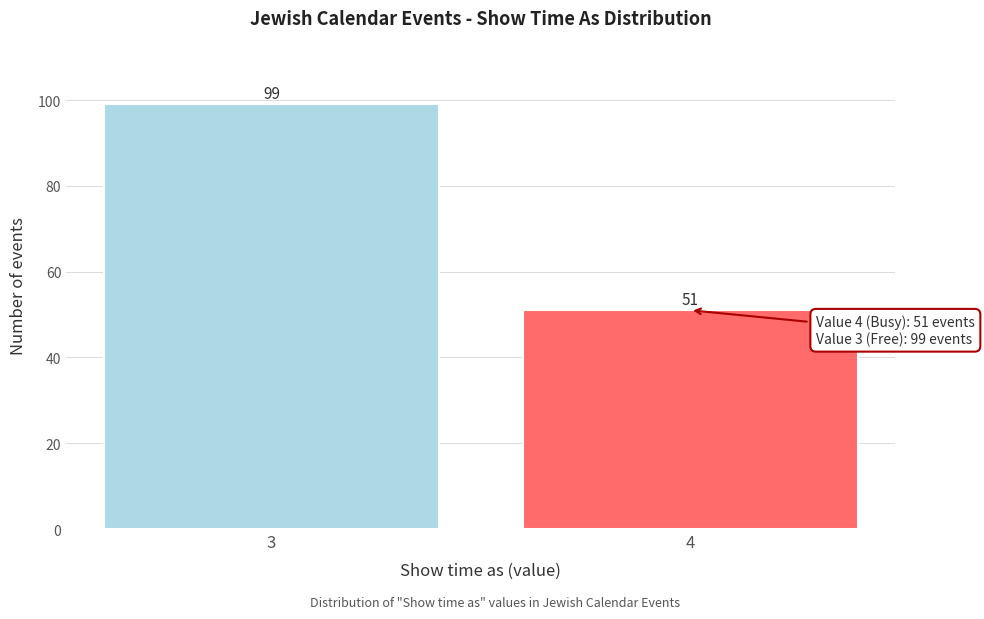

Reading left to right, extract all data points from this chart.

99	51